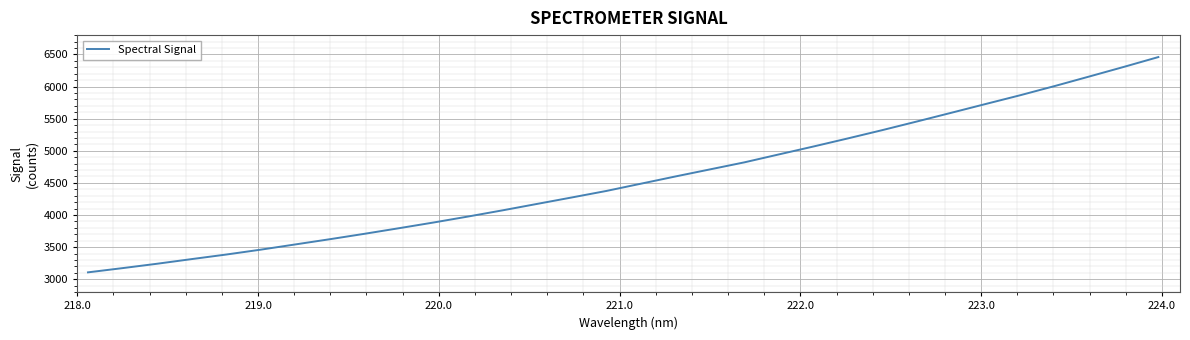

What is the difference between the maximum and minimum values?

3350.3